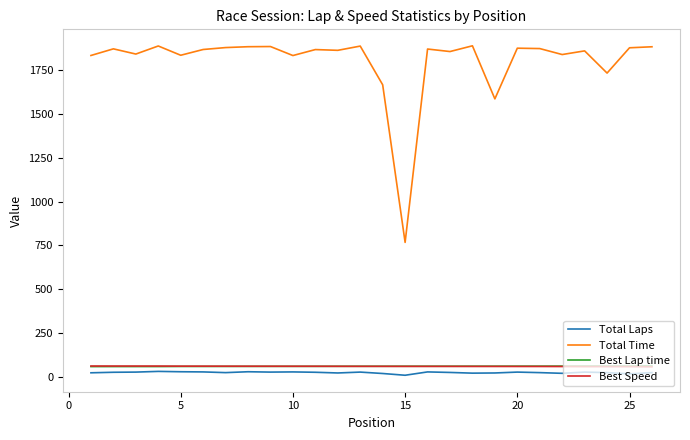

Which series has the largest total across all categories?

Total Time